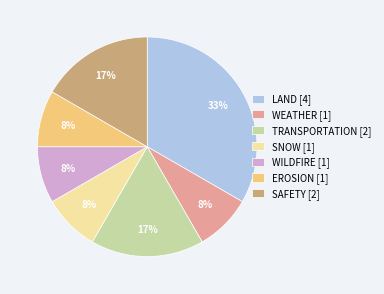

Do TRANSPORTATION [2] and SNOW [1] together represent more than half of the pie?

No